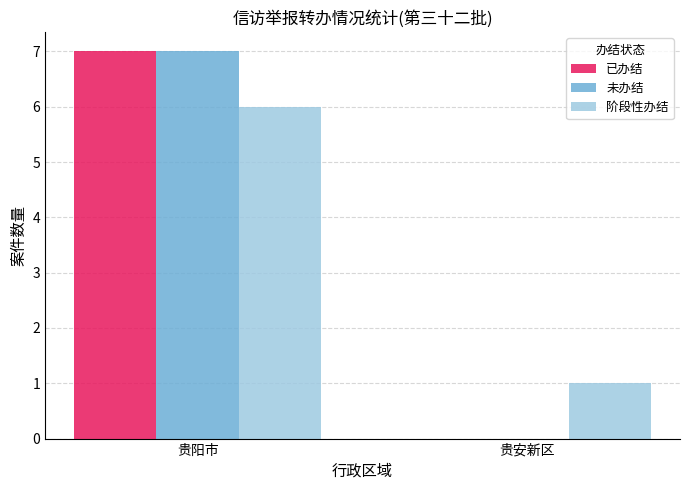

Reading left to right, transcribe all the data shown in this chart.

已办结: 贵阳市=7	贵安新区=0
未办结: 贵阳市=7	贵安新区=0
阶段性办结: 贵阳市=6	贵安新区=1